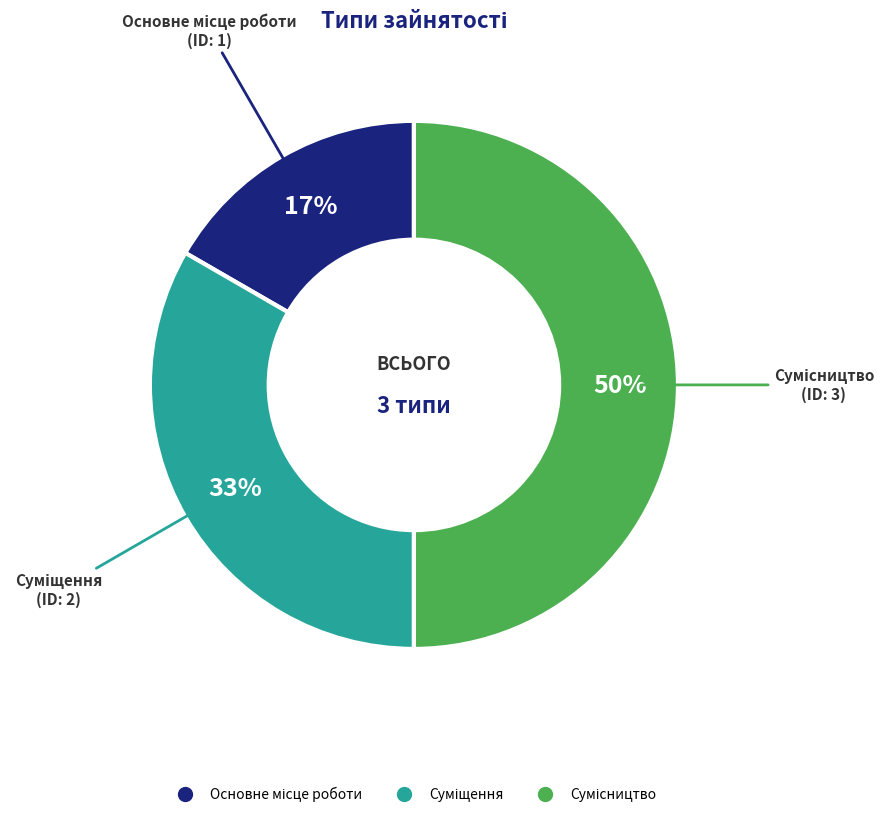

To the nearest percent, what is the average slice percentage?

33%